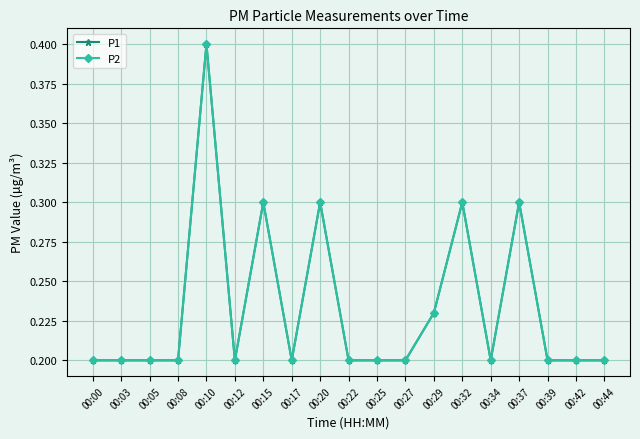

Which series has the largest total across all categories?

P1